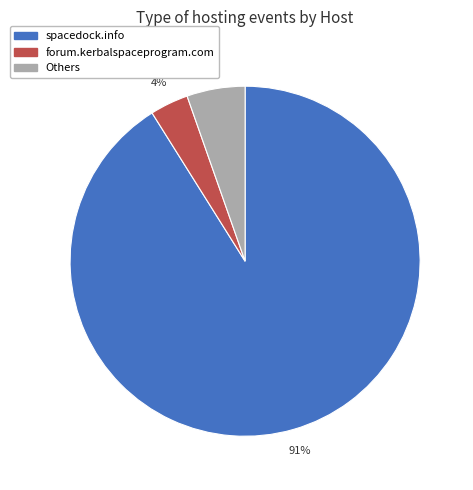

Is there a majority slice in this chart?

Yes